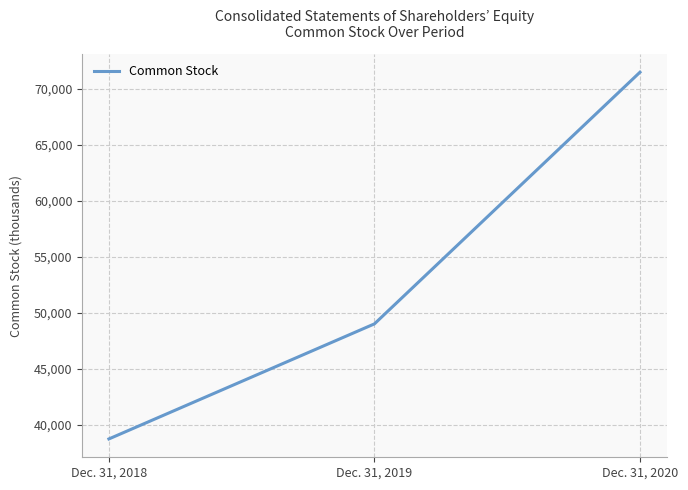

How many values are below 49015?

1